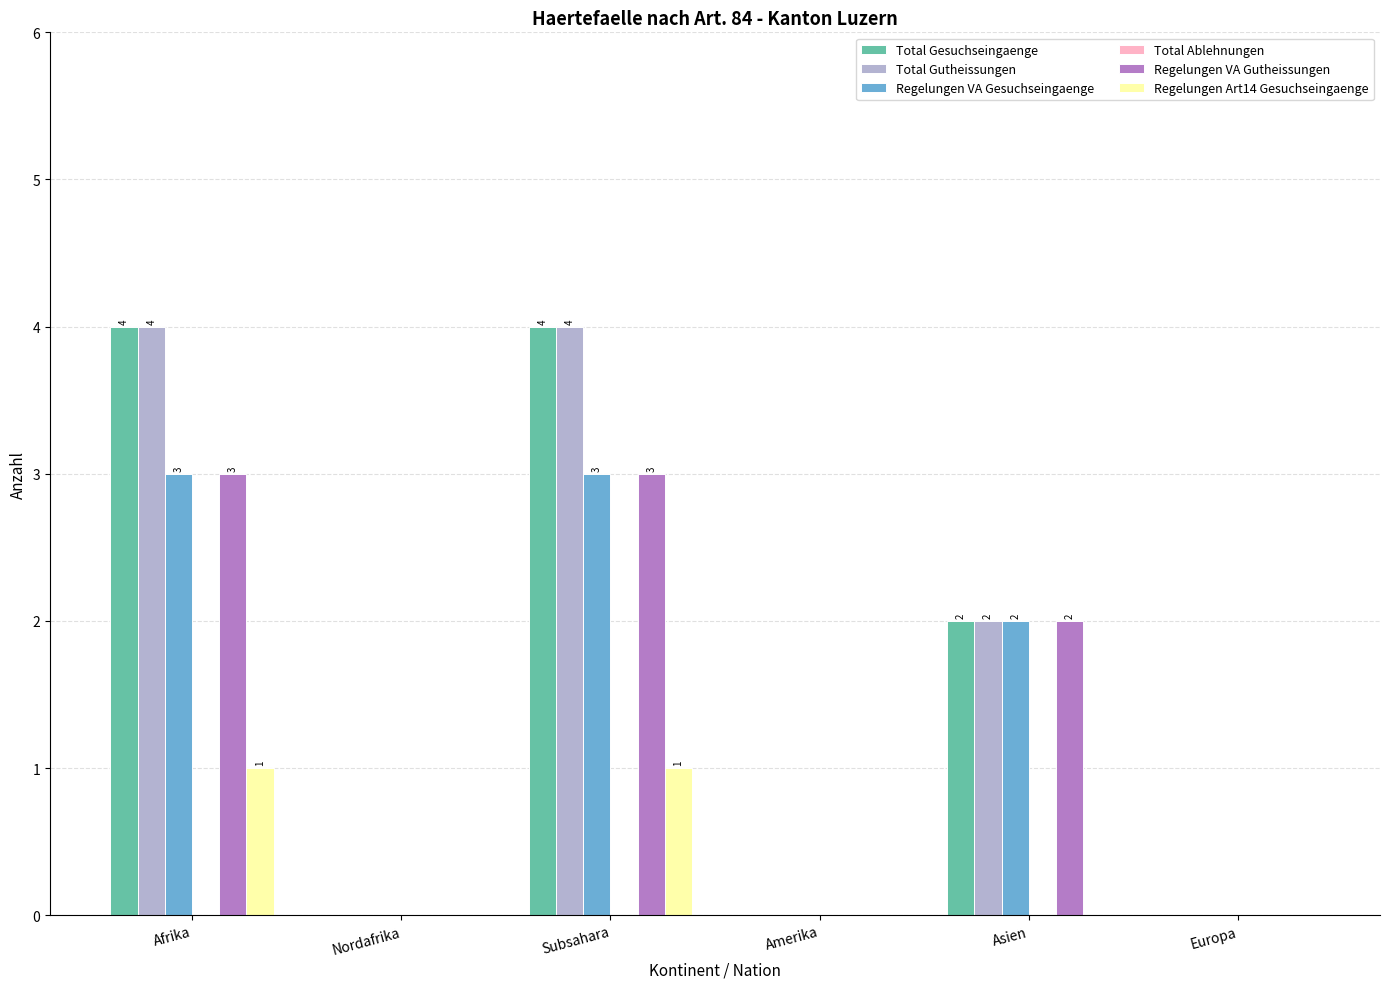

Are the bars grouped side by side (vs. stacked)?

Yes